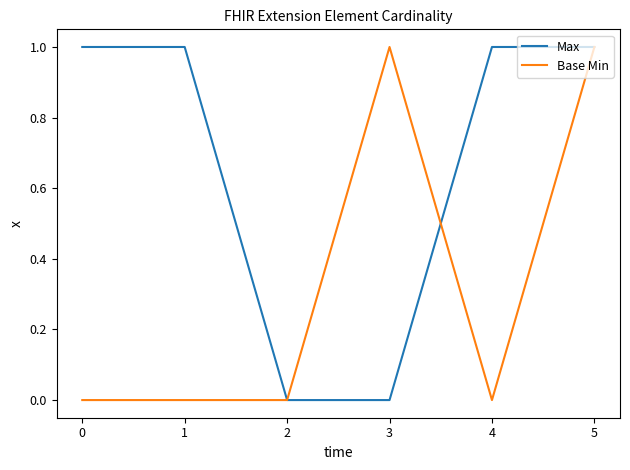

How many Base Min values are between 0 and 1?

6